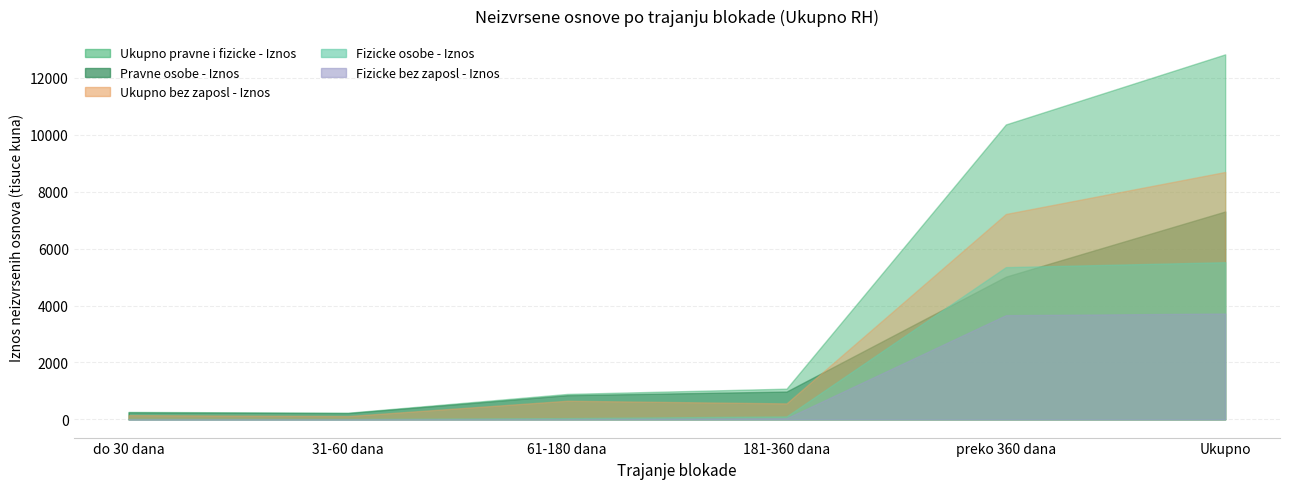

True or false: Ukupno pravne i fizicke - Iznos and Fizicke osobe - Iznos cross at least once.

False